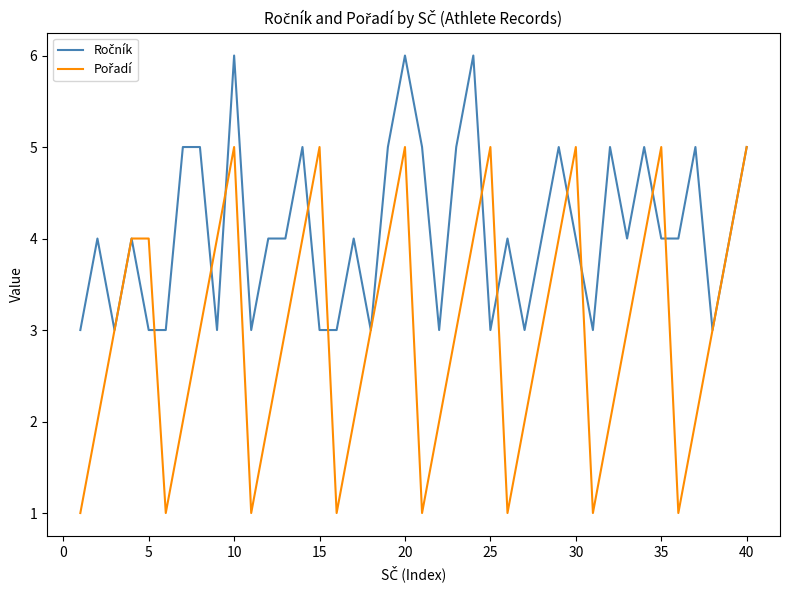

What is the maximum value shown in the chart?

6